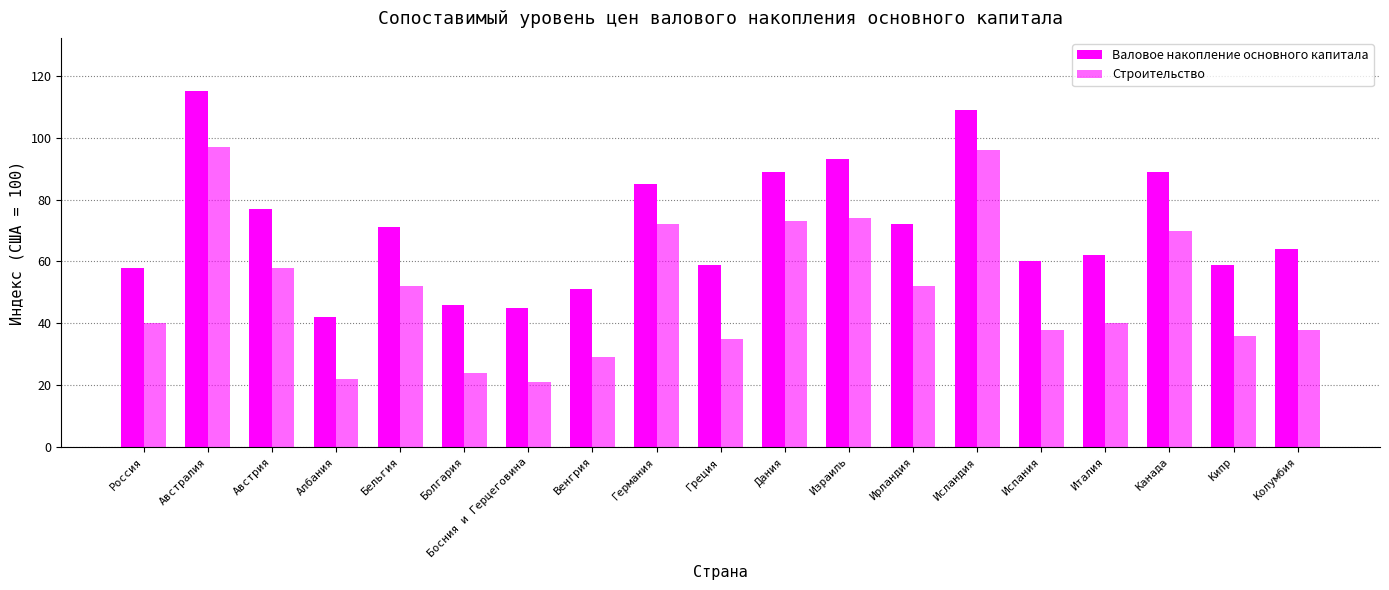

Does the chart contain stacked bars?

No